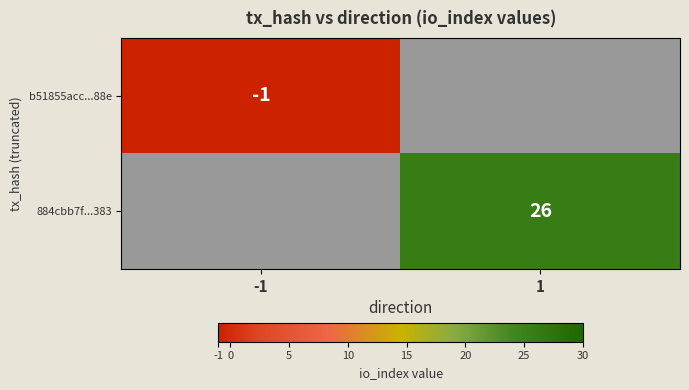

Is it true that 884cbb7f...383 equals 41 at 1?

False